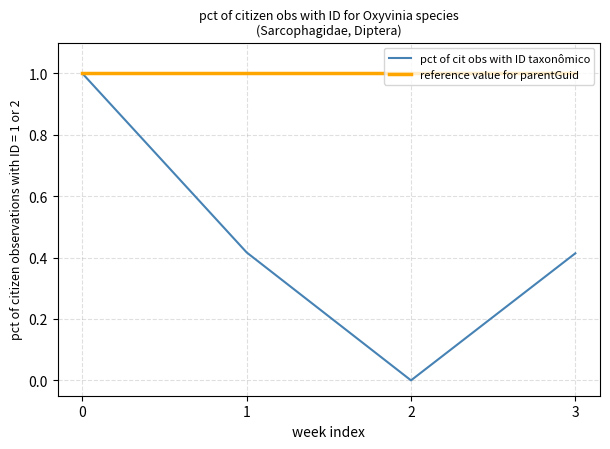

The value of pct of cit obs with ID taxonômico at 2 is 0.0. True or false?

True